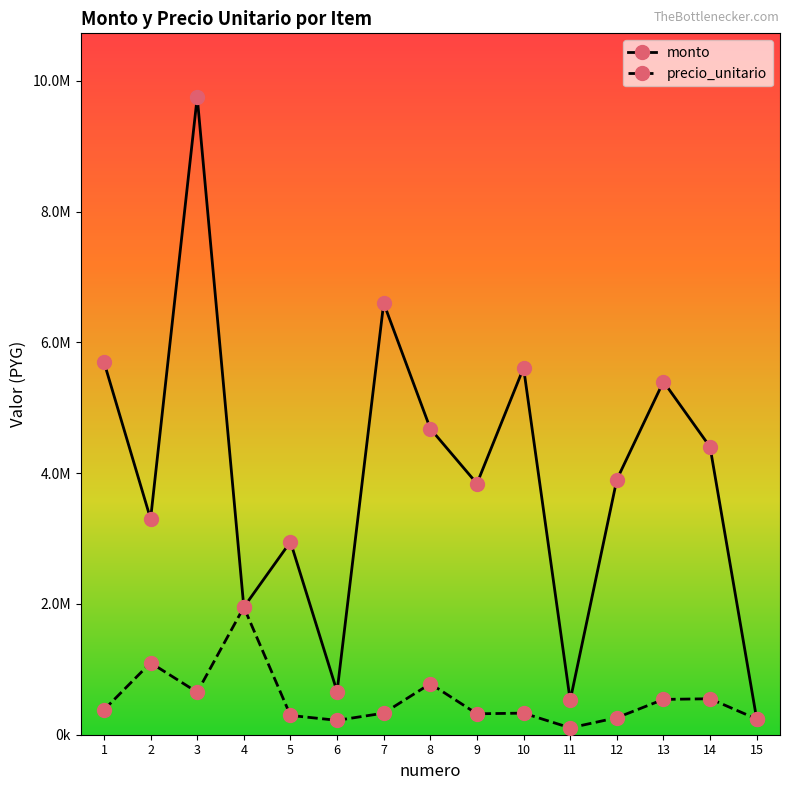

At which category is the sum across all series the highest?

3